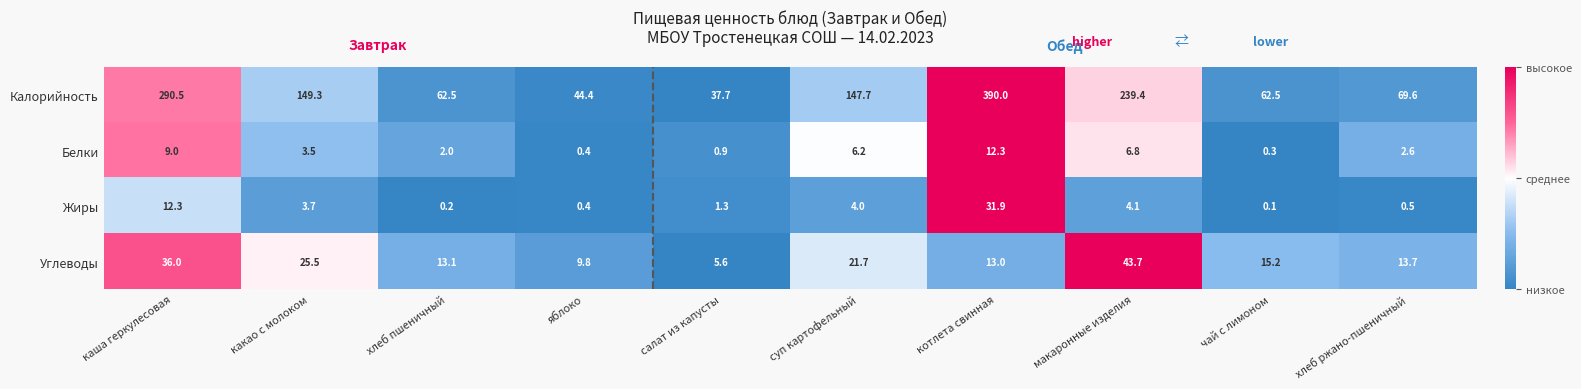

How many values in the Углеводы series are below 15?

5